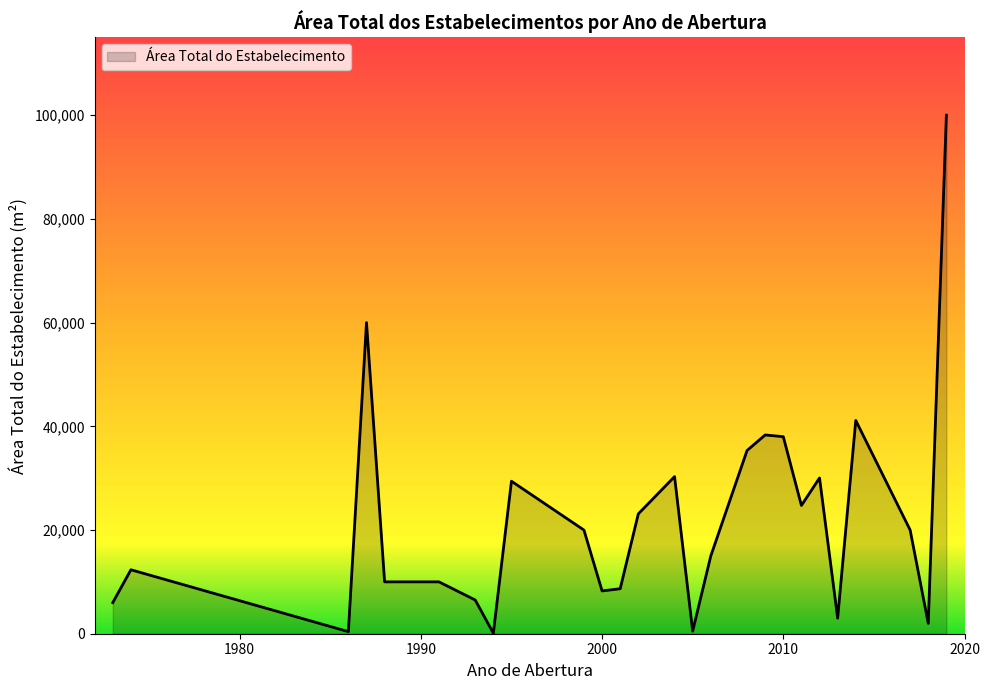

What is the difference between the maximum and minimum values?

99899.0